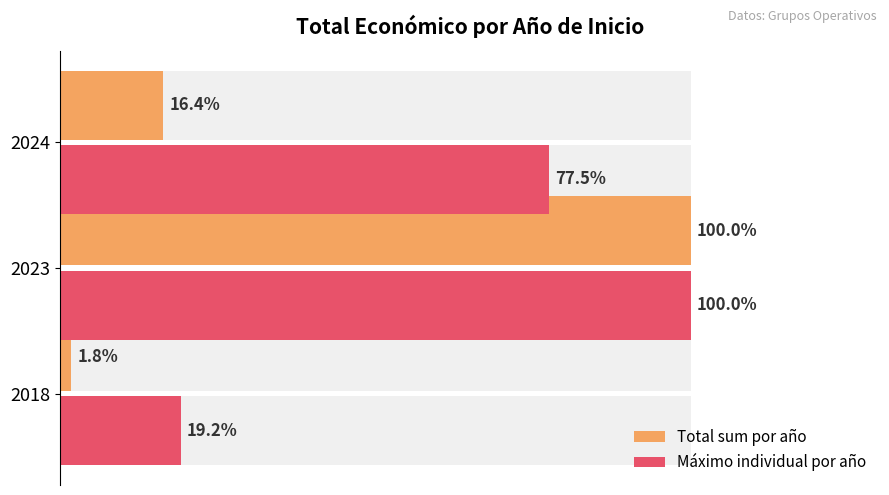

What are all the series names shown in the legend?

Total sum por año, Máximo individual por año